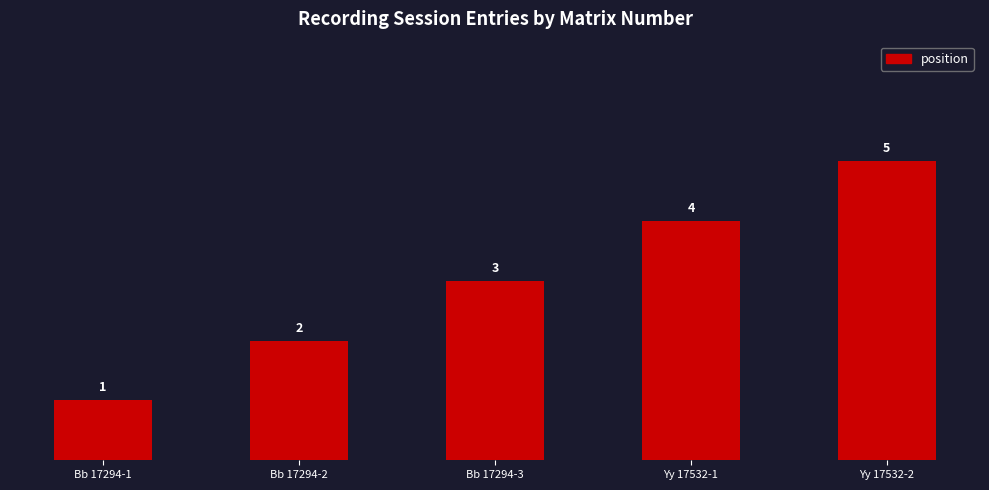

What value does the data have at Bb 17294-2?

2